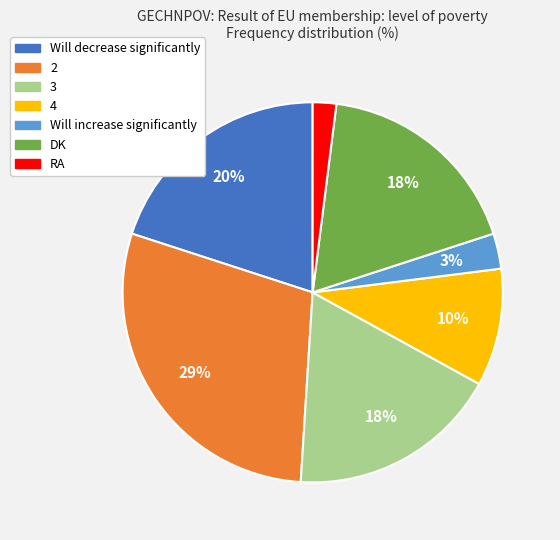

The Will decrease significantly slice represents 20% of the pie. True or false?

True